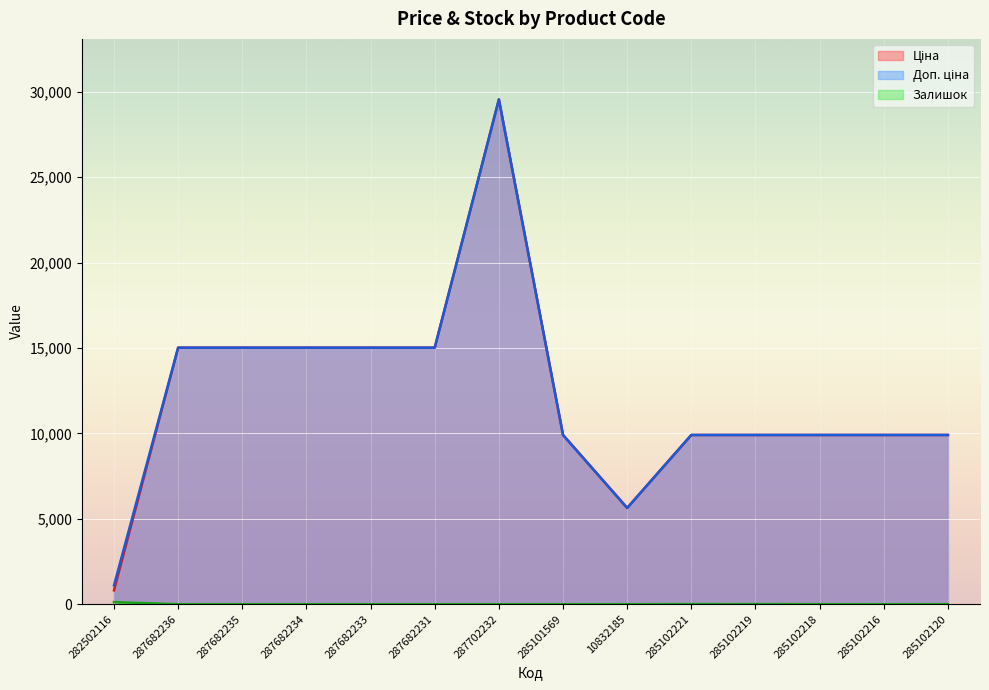

Which has a higher value, 285102218 or 287682236?

287682236